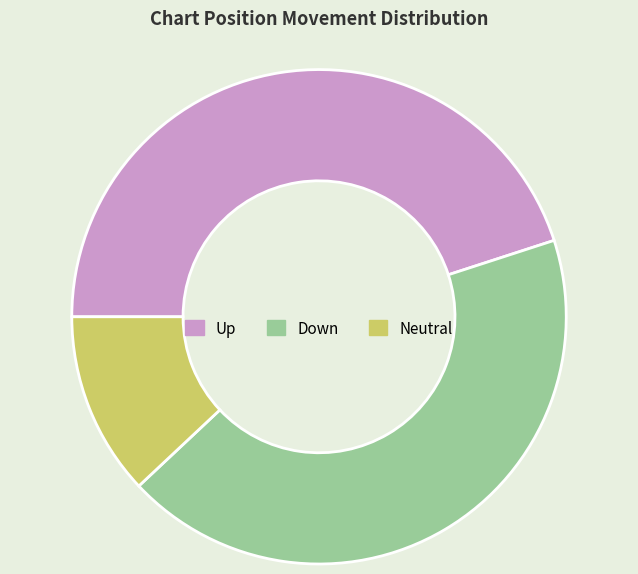

Which category has the smallest portion of the pie?

Neutral